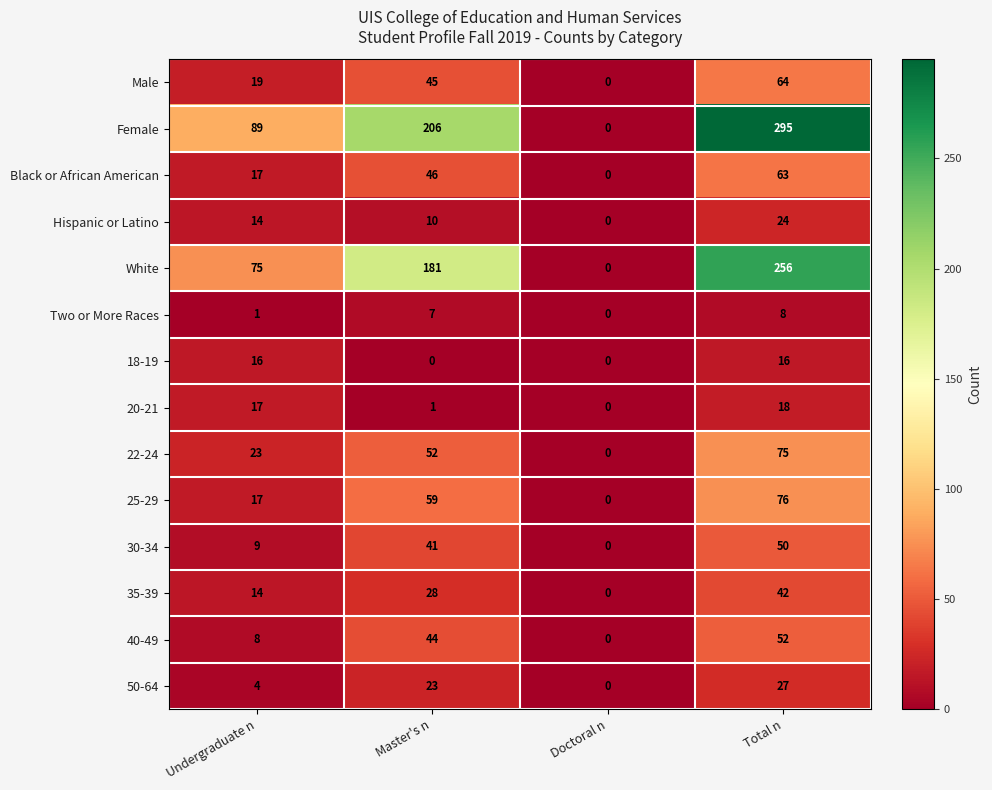

What is the sum of all 30-34 values?

100